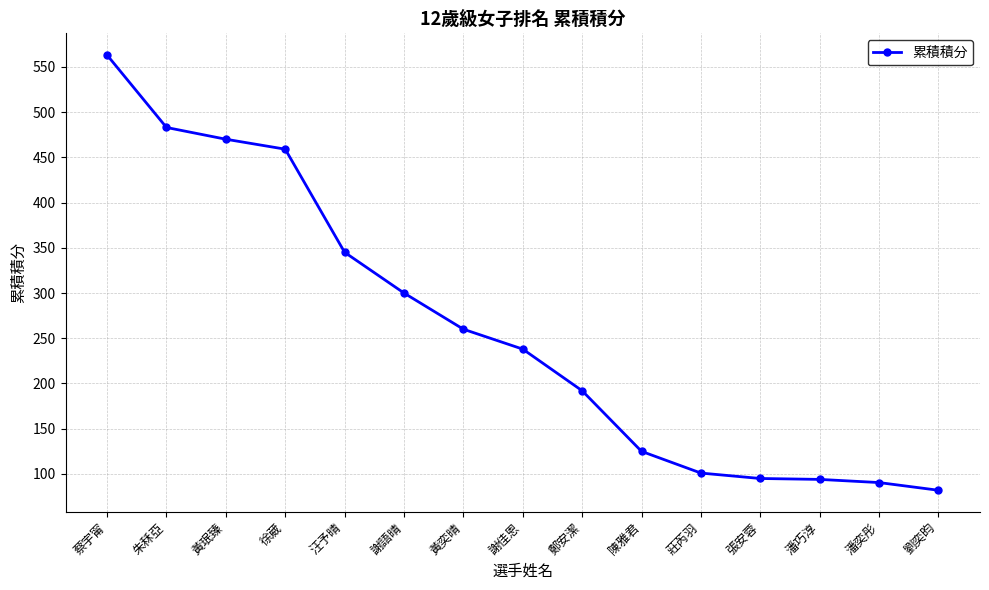

Count the number of data series in this chart.

1